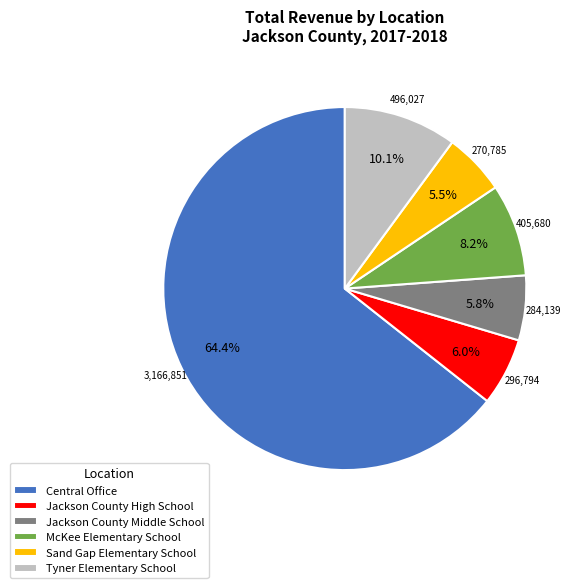

What is the ratio of the value at McKee Elementary School to the value at Jackson County Middle School?

1.4